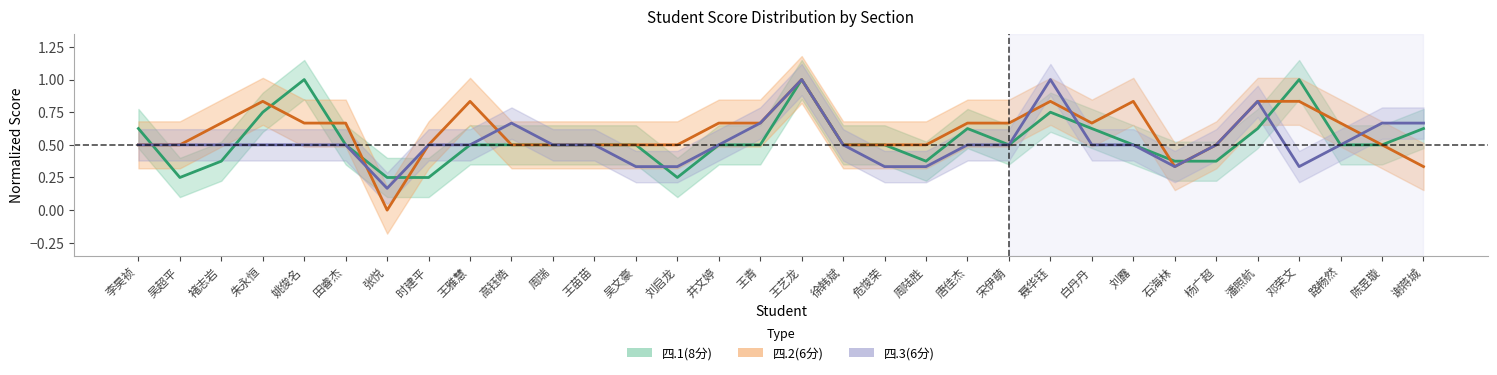

What is the value of the 四.1(8分) point at the 5th from the left?

1.0